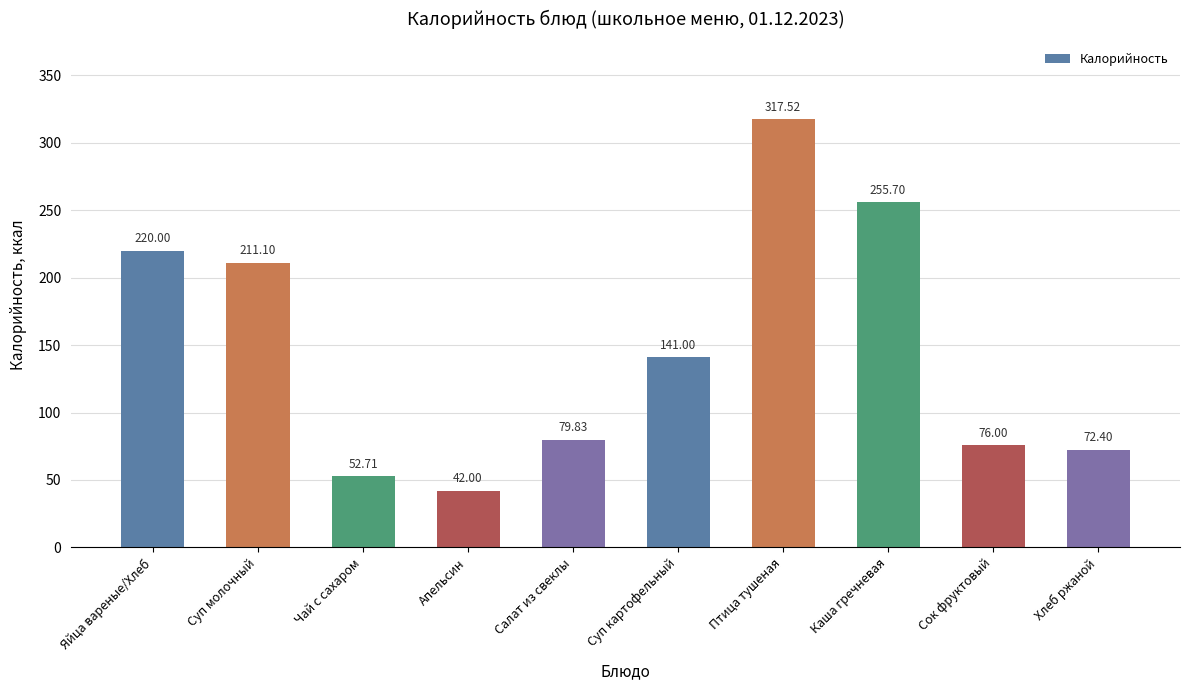

What is the ratio of the value at Хлеб ржаной to the value at Сок фруктовый?

1.0